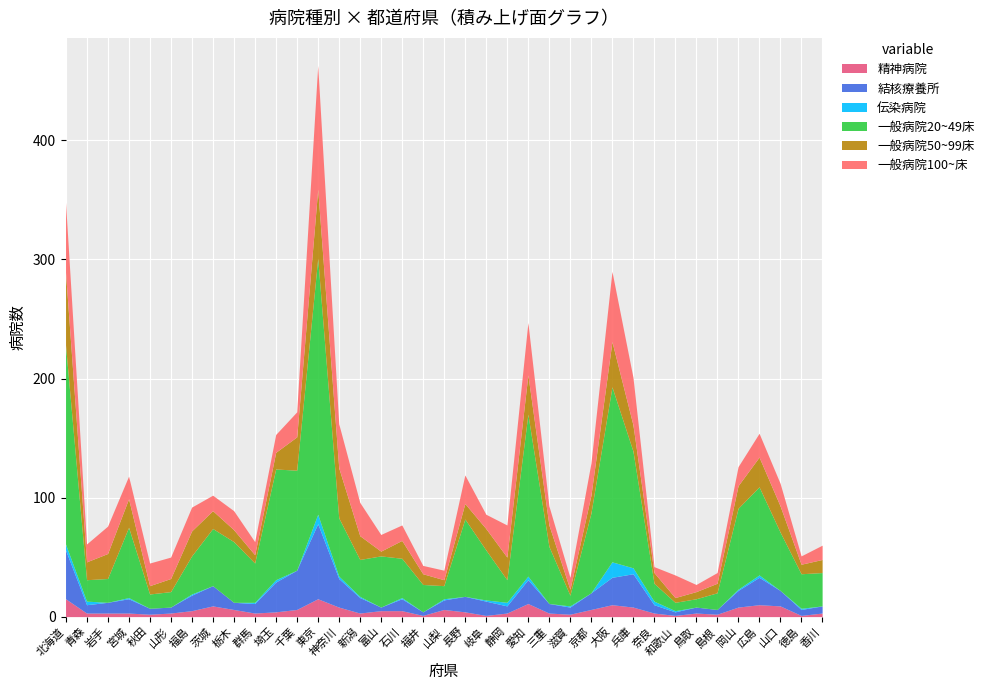

At which category does the chart reach its minimum across all series?

岩手